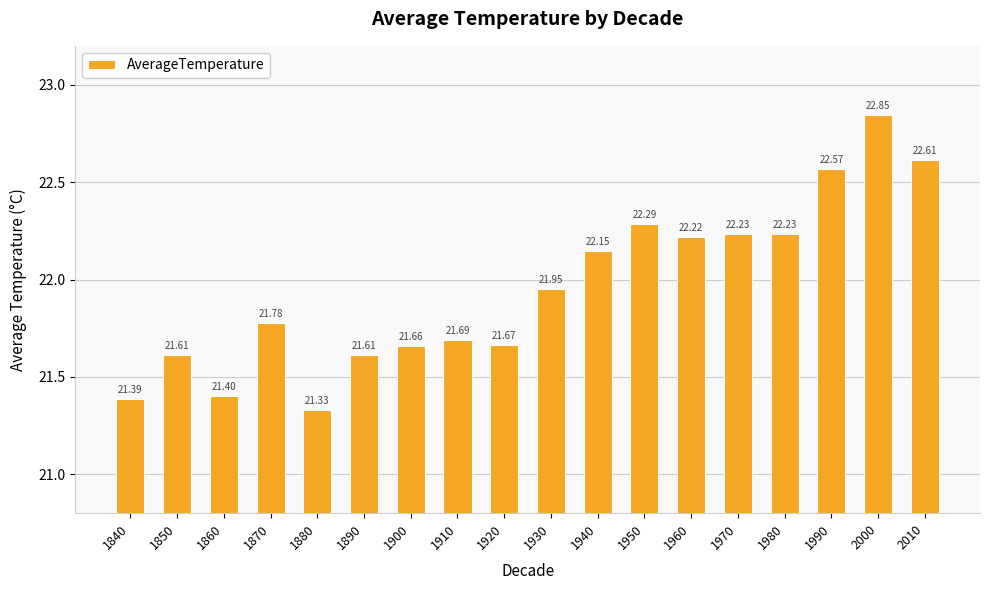

What is the ratio of the value at 1920 to the value at 1970?

1.0